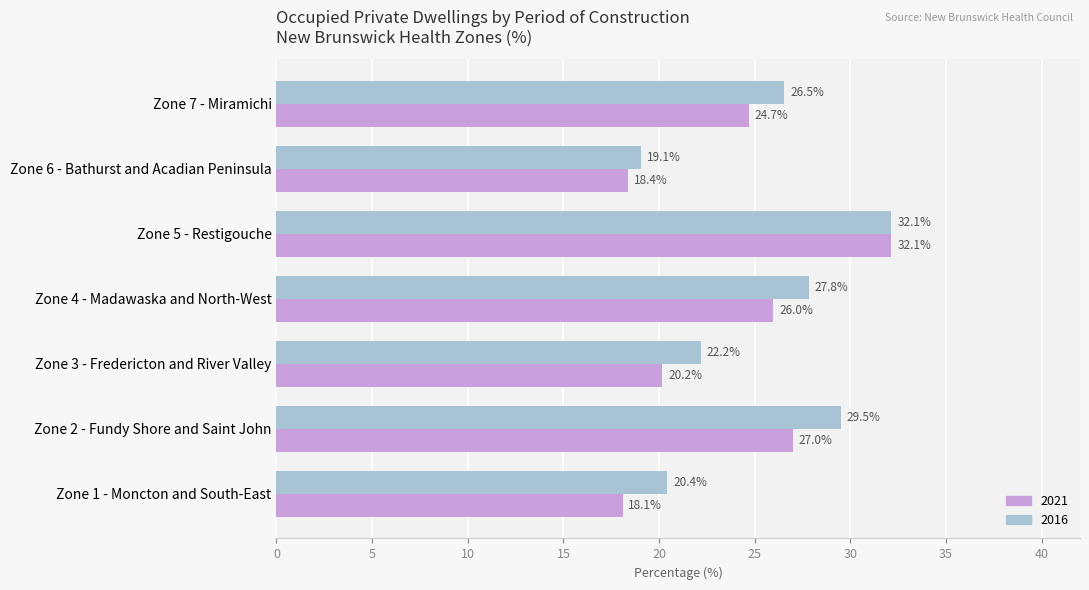

What is the total value across all series at Zone 3 - Fredericton and River Valley?

42.4